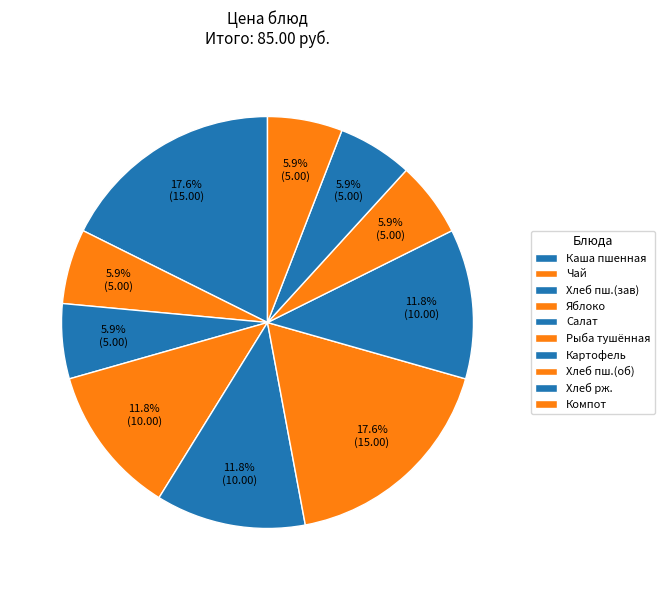

Which slice is the smallest?

Чай